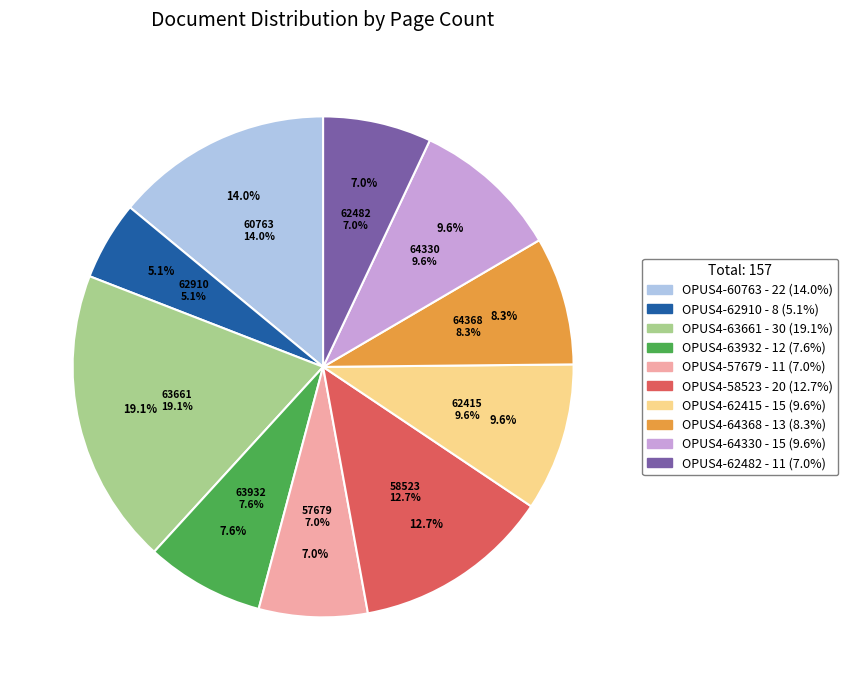

What is the change in value from OPUS4-63661 to OPUS4-63932?

-18